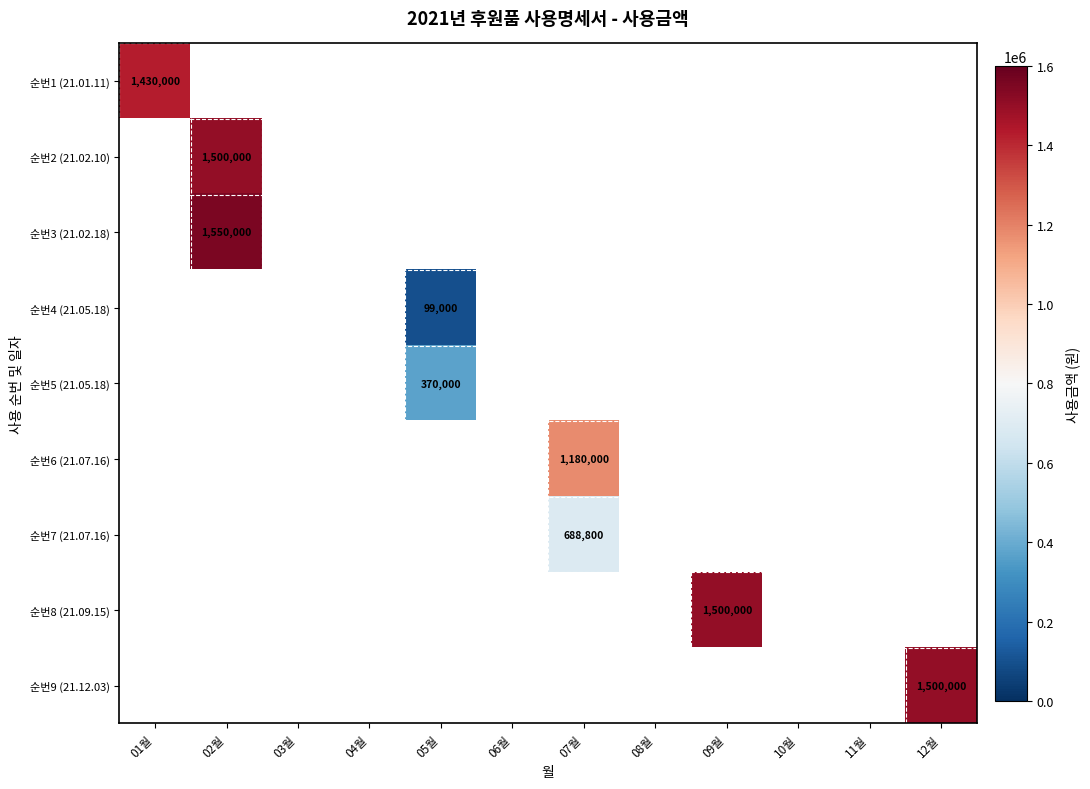

How many series are shown in this chart?

9